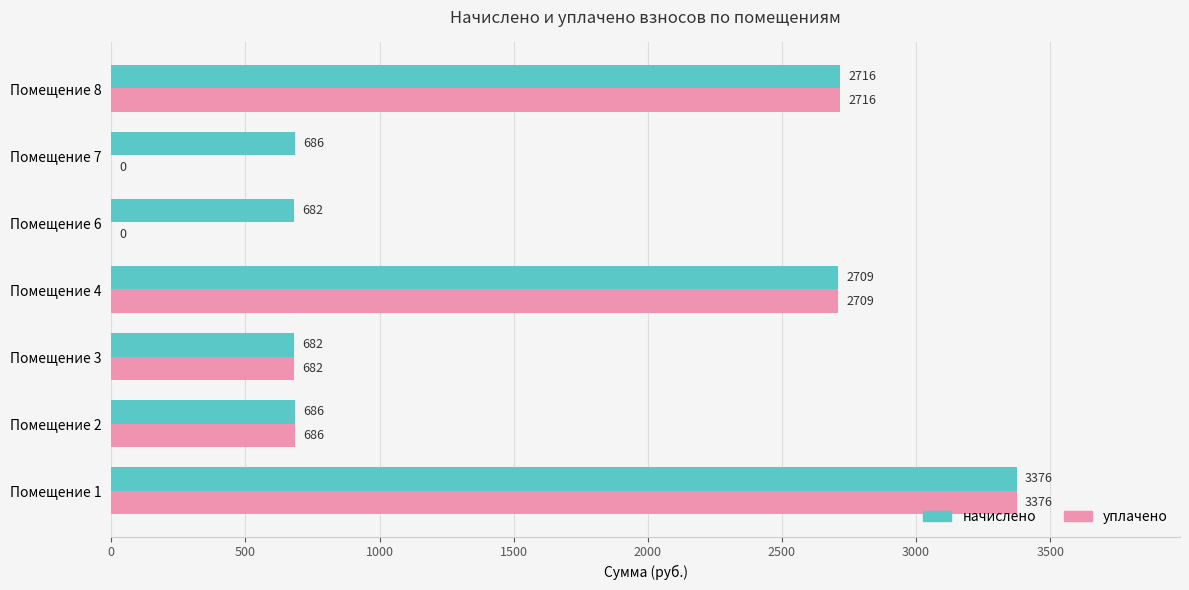

What are all the series names shown in the legend?

начислено, уплачено